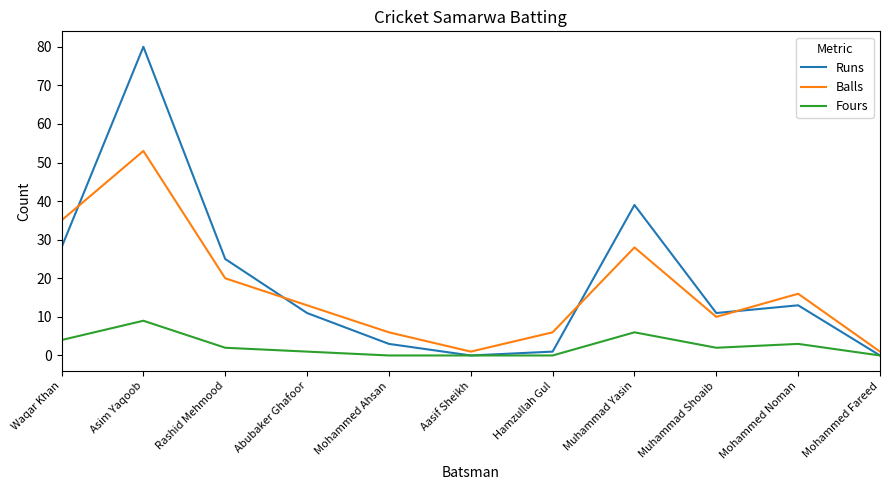

At how many categories does at least one series exceed 69?

1